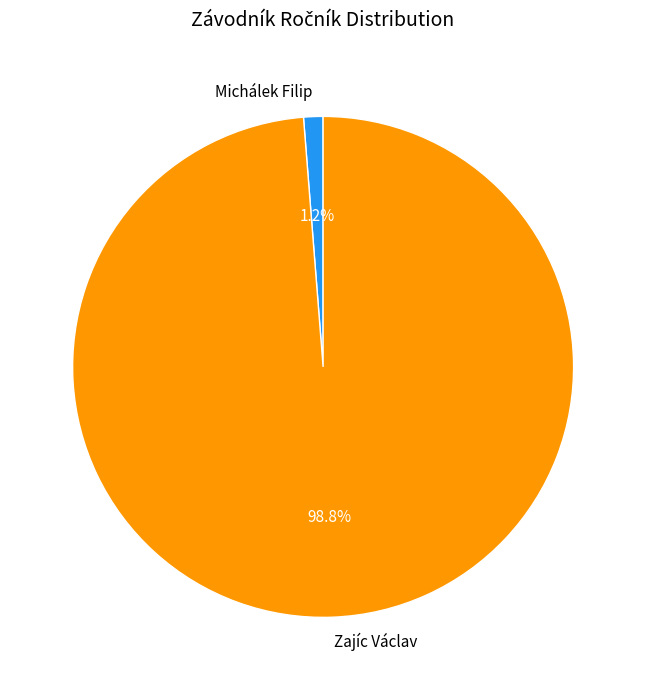

How many segments does this pie chart have?

2